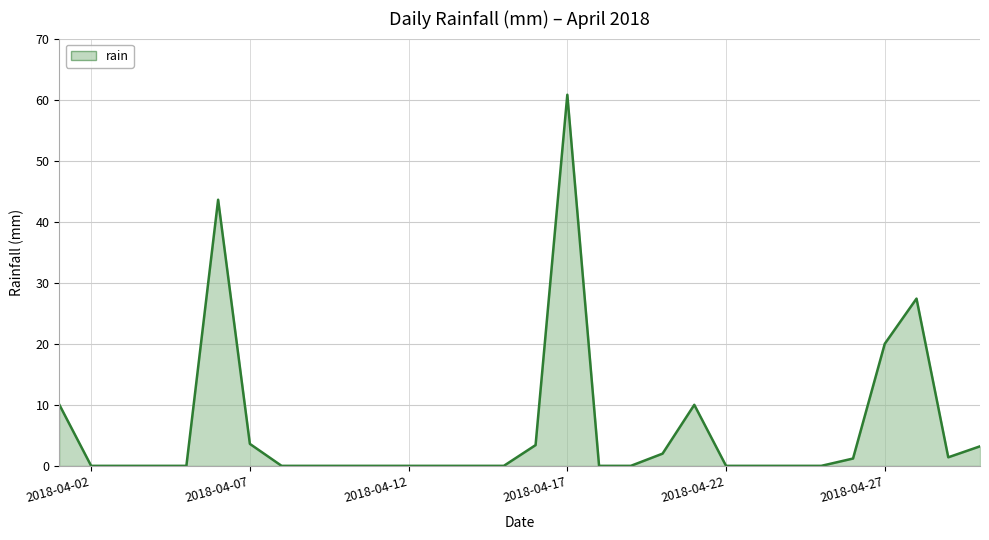

What is the greatest value displayed?

60.8